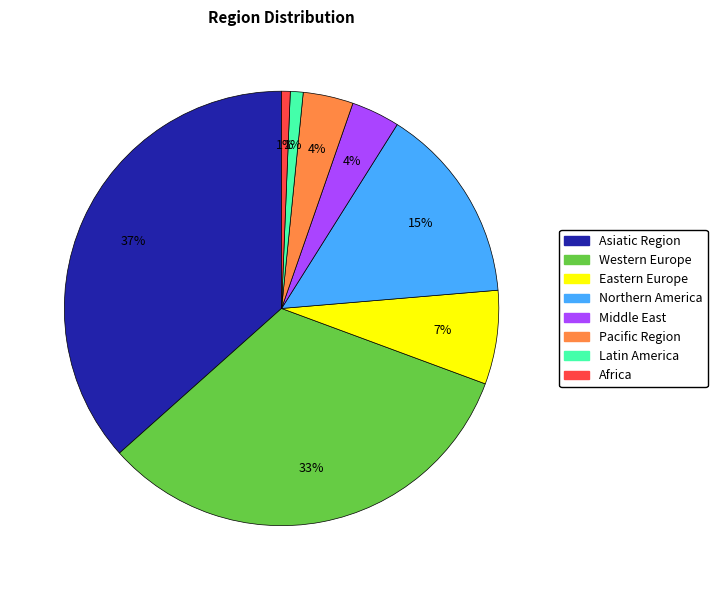

How many segments does this pie chart have?

8